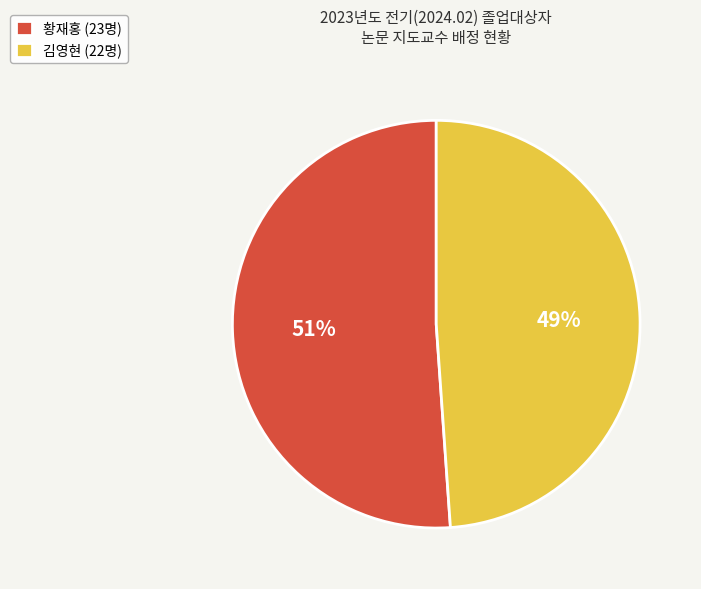

Which has a higher value, 황재홍 (23명) or 김영현 (22명)?

황재홍 (23명)